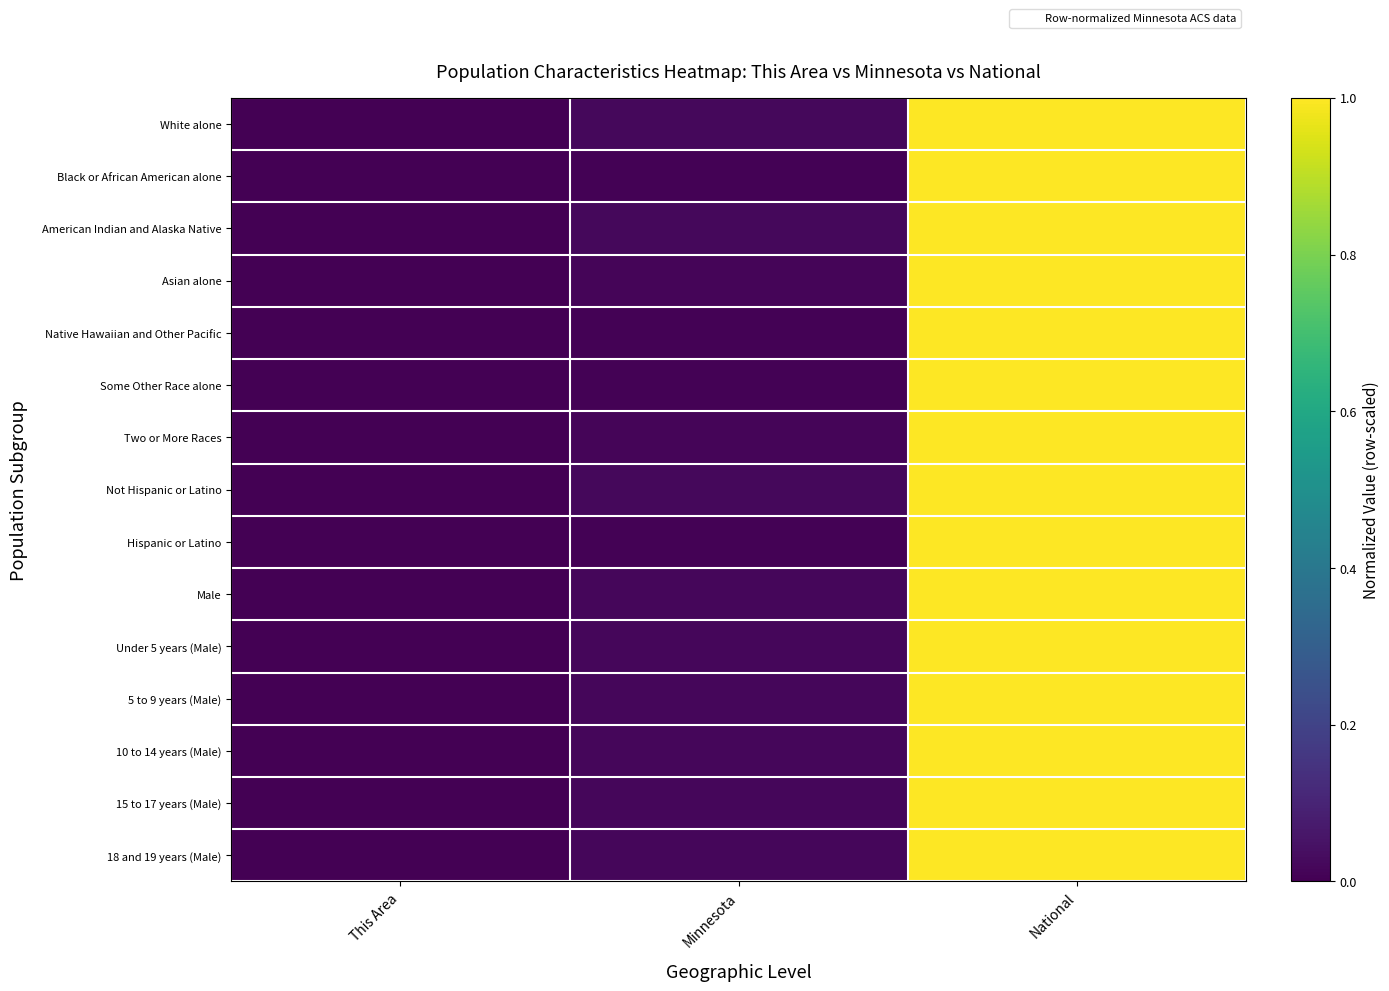

Reading left to right, list all the values displayed in this chart.

White alone: This Area=0.0	Minnesota=0.0	National=1.0
Black or African American alone: This Area=0.0	Minnesota=0.0	National=1.0
American Indian and Alaska Native: This Area=0.0	Minnesota=0.0	National=1.0
Asian alone: This Area=0.0	Minnesota=0.0	National=1.0
Native Hawaiian and Other Pacific: This Area=0.0	Minnesota=0.0	National=1.0
Some Other Race alone: This Area=0.0	Minnesota=0.0	National=1.0
Two or More Races: This Area=0.0	Minnesota=0.0	National=1.0
Not Hispanic or Latino: This Area=0.0	Minnesota=0.0	National=1.0
Hispanic or Latino: This Area=0.0	Minnesota=0.0	National=1.0
Male: This Area=0.0	Minnesota=0.0	National=1.0
Under 5 years (Male): This Area=0.0	Minnesota=0.0	National=1.0
5 to 9 years (Male): This Area=0.0	Minnesota=0.0	National=1.0
10 to 14 years (Male): This Area=0.0	Minnesota=0.0	National=1.0
15 to 17 years (Male): This Area=0.0	Minnesota=0.0	National=1.0
18 and 19 years (Male): This Area=0.0	Minnesota=0.0	National=1.0